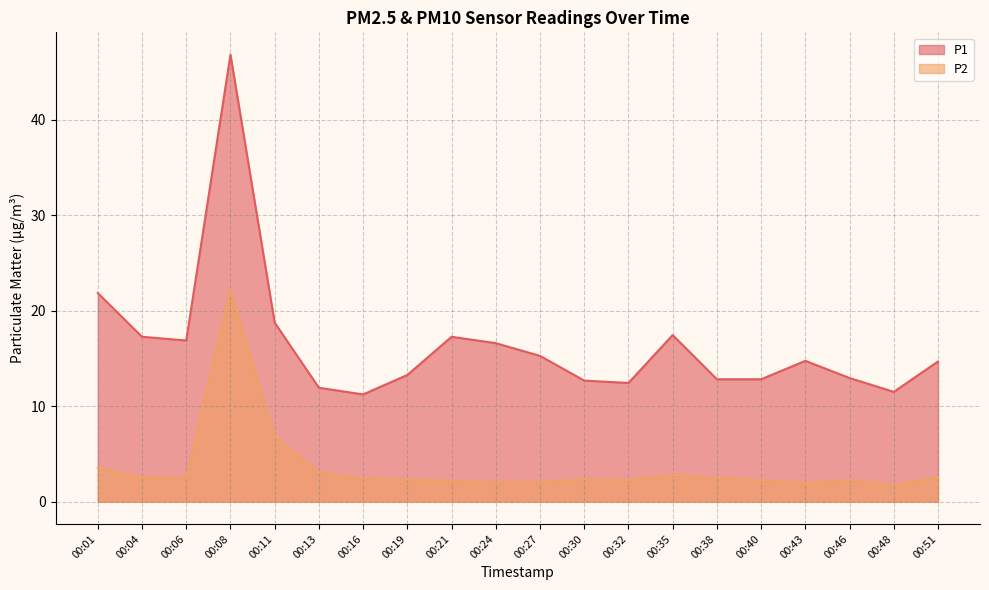

How many values in the P1 series are below 14?

9